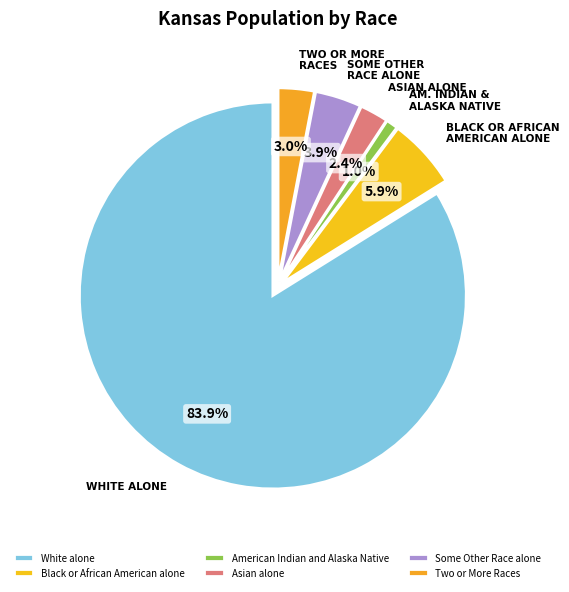

True or false: White alone accounts for 91% of the total.

False